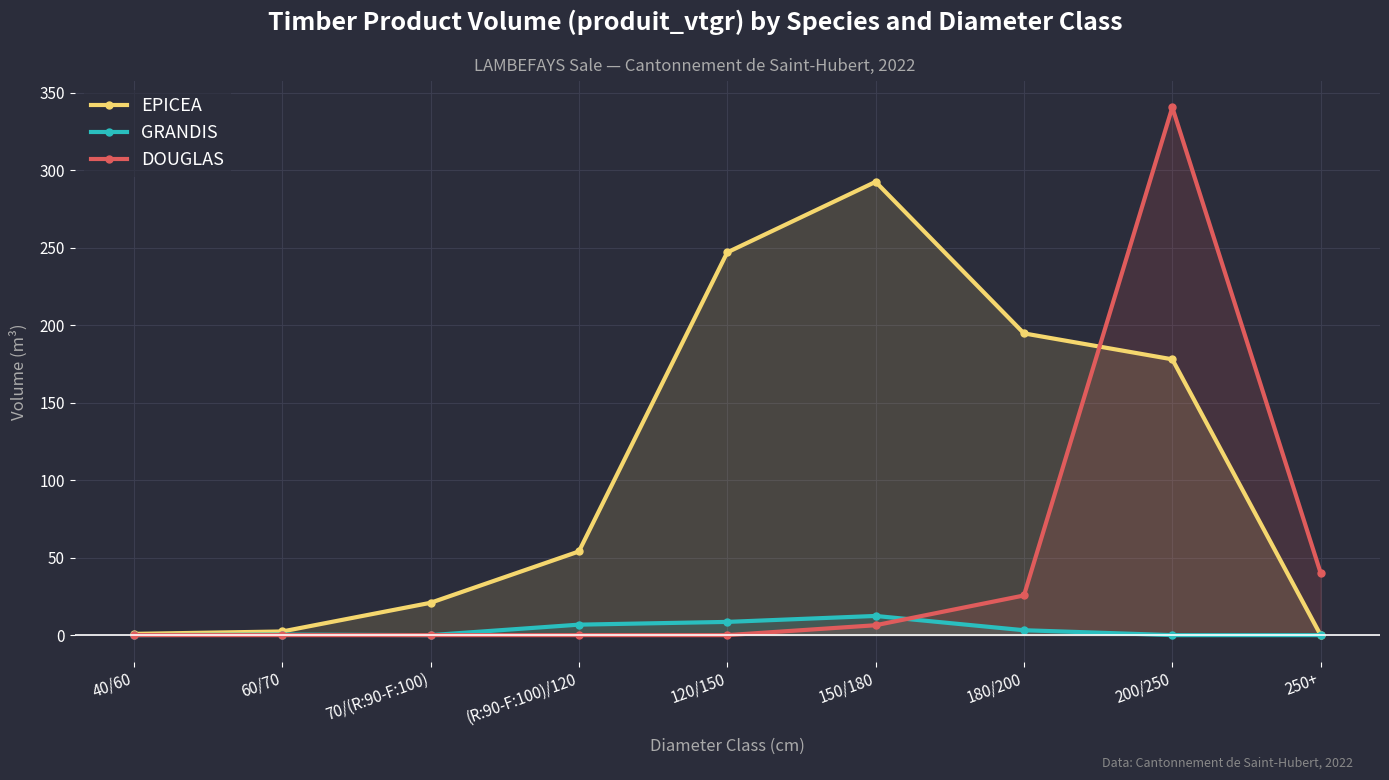

At which label is EPICEA closest to 146?

200/250